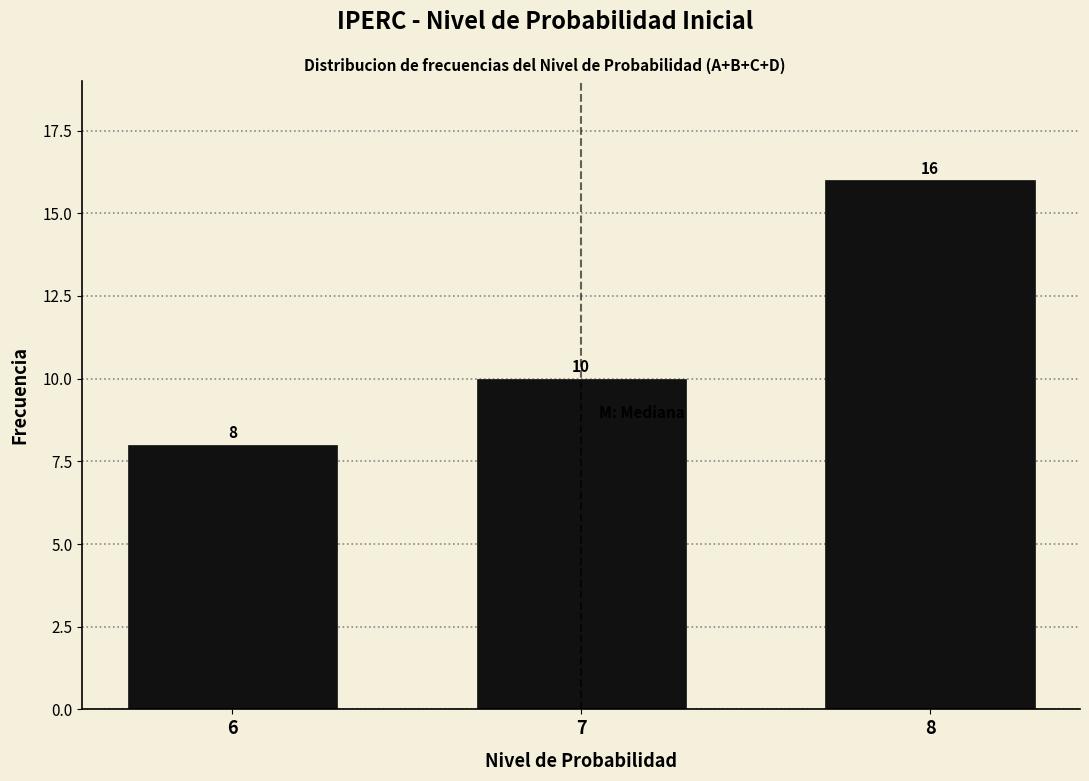

Reading right to left, what are all the values shown in this chart?

16	10	8